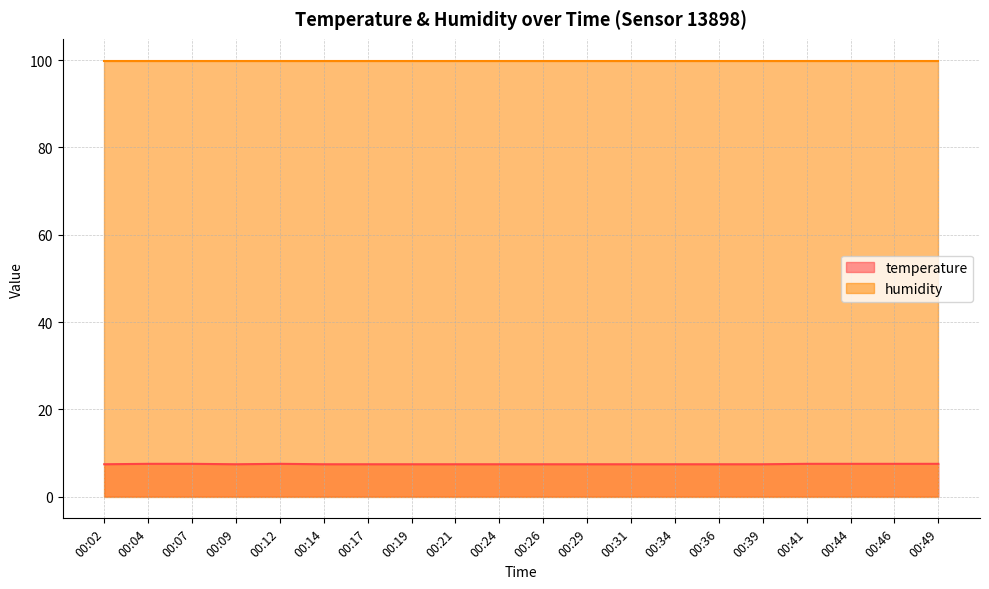

Count the number of data series in this chart.

2